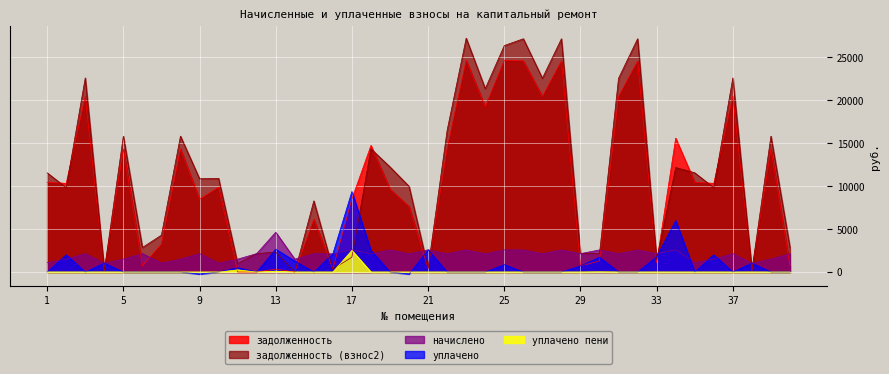

Between 23 and 34, which is larger?

23